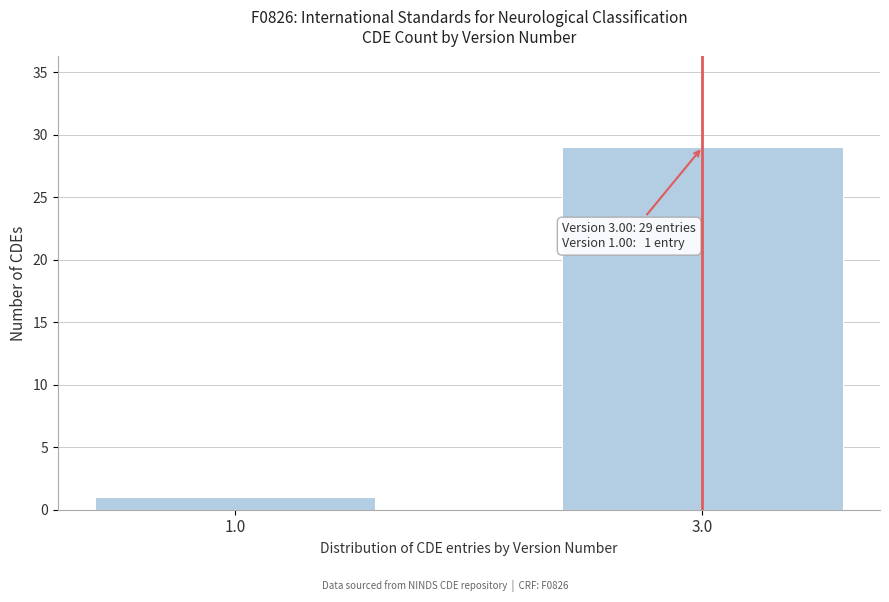

Reading left to right, transcribe all the data shown in this chart.

1.0=1	3.0=29